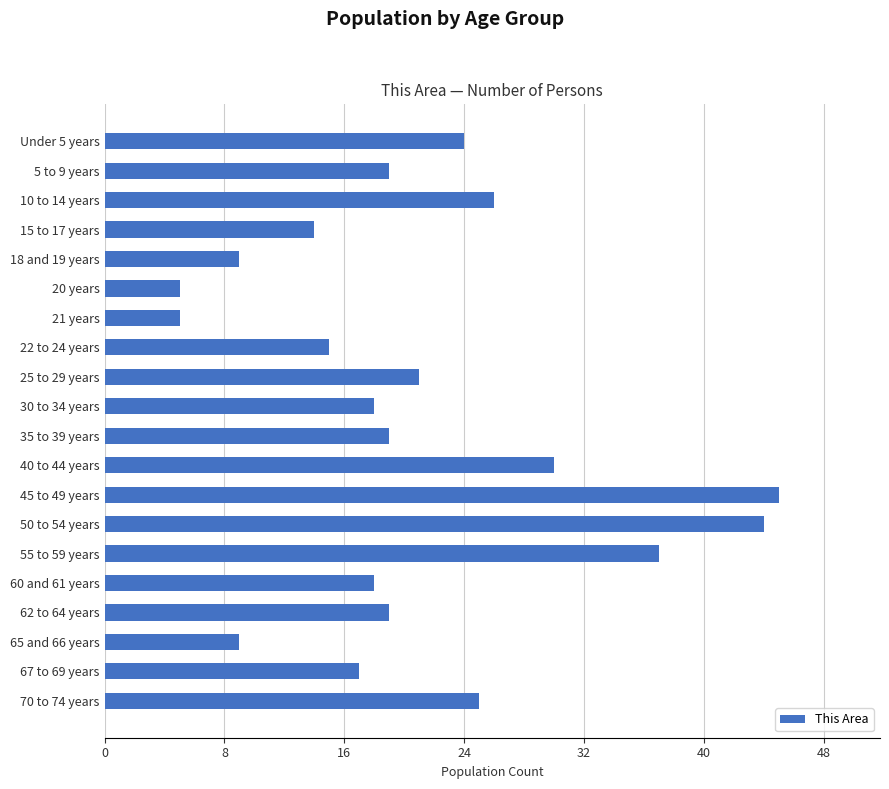

What is the difference between the second highest and minimum values?

39